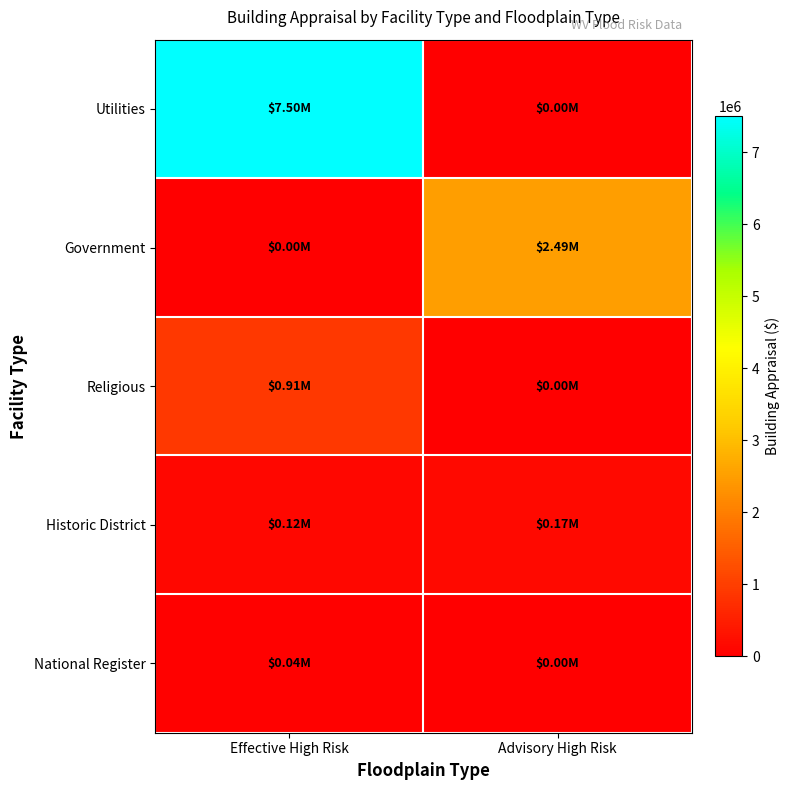

Between Effective High Risk and Advisory High Risk, which is larger?

Effective High Risk